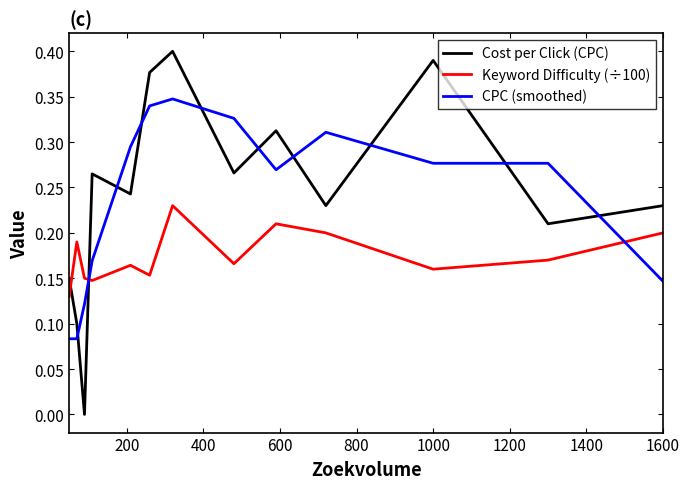

What are all the series names shown in the legend?

Cost per Click (CPC), Keyword Difficulty (÷100), CPC (smoothed)